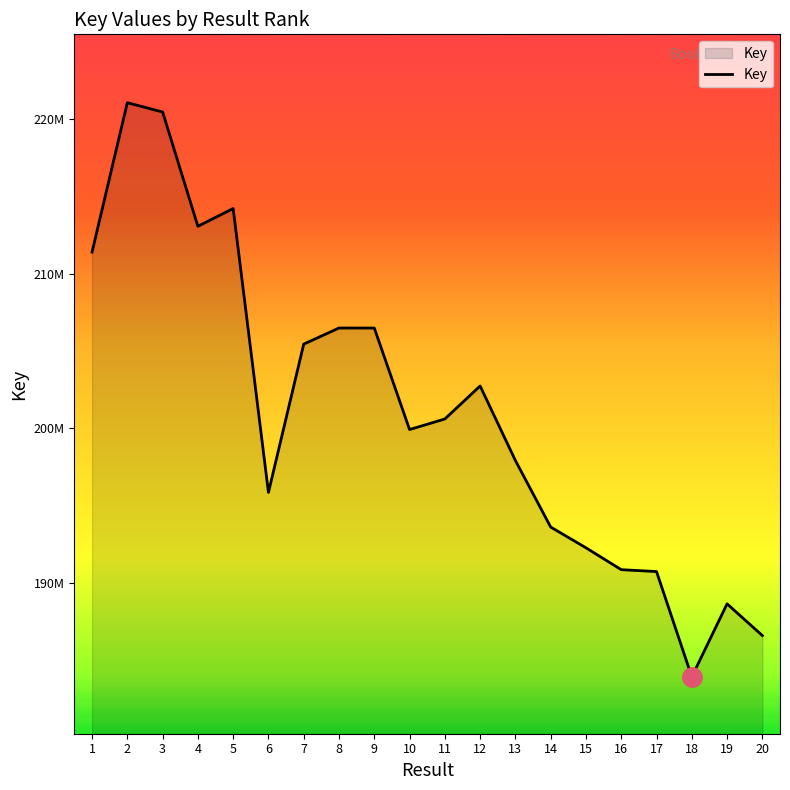

Reading left to right, list all the values displayed in this chart.

1=211407482	2=221067312	3=220468055	4=213075537	5=214225228	6=195865413	7=205456148	8=206496393	9=206495493	10=199931145	11=200614032	12=202747907	13=197928968	14=193625182	15=192284091	16=190868723	17=190746987	18=183939260	19=188658935	20=186606912